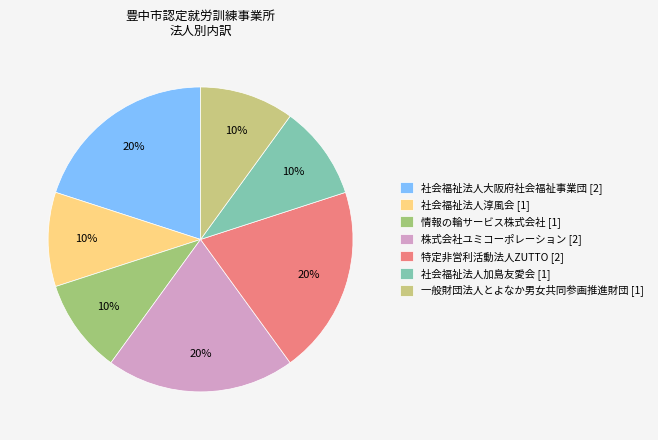

To the nearest percent, what portion does 社会福祉法人淳風会 [1] represent?

10%